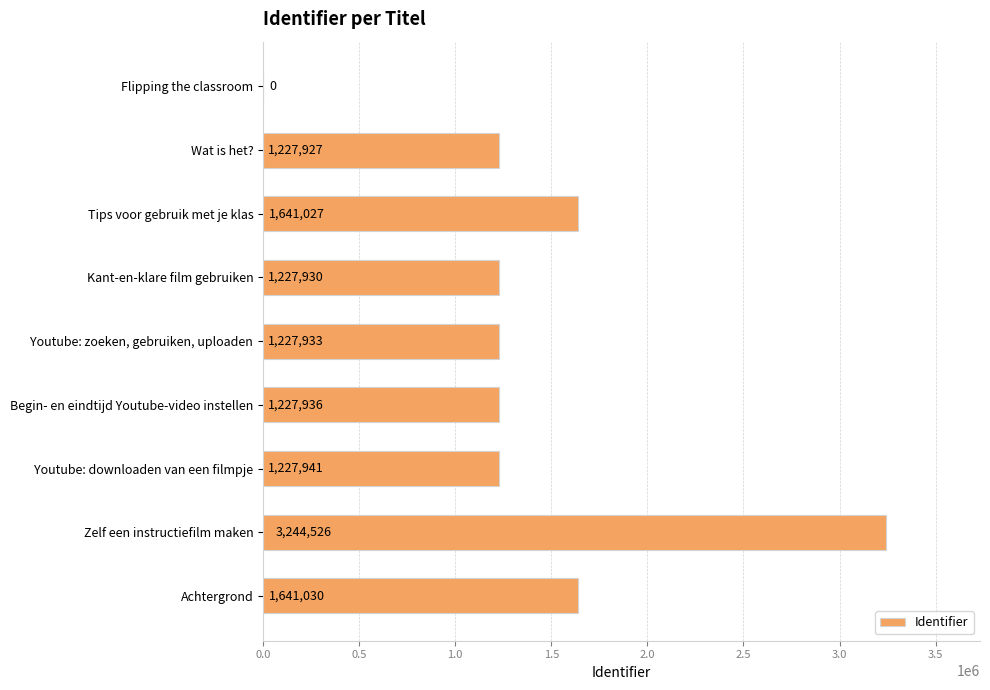

Where is the data nearest to the value 1622263?

Tips voor gebruik met je klas